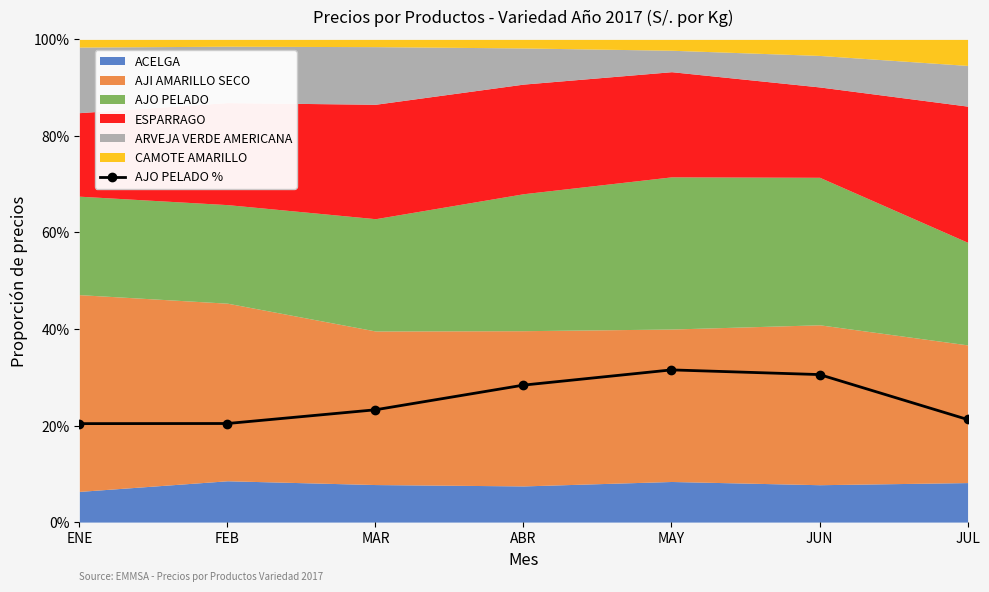

At which label does the data first exceed 23?

MAR